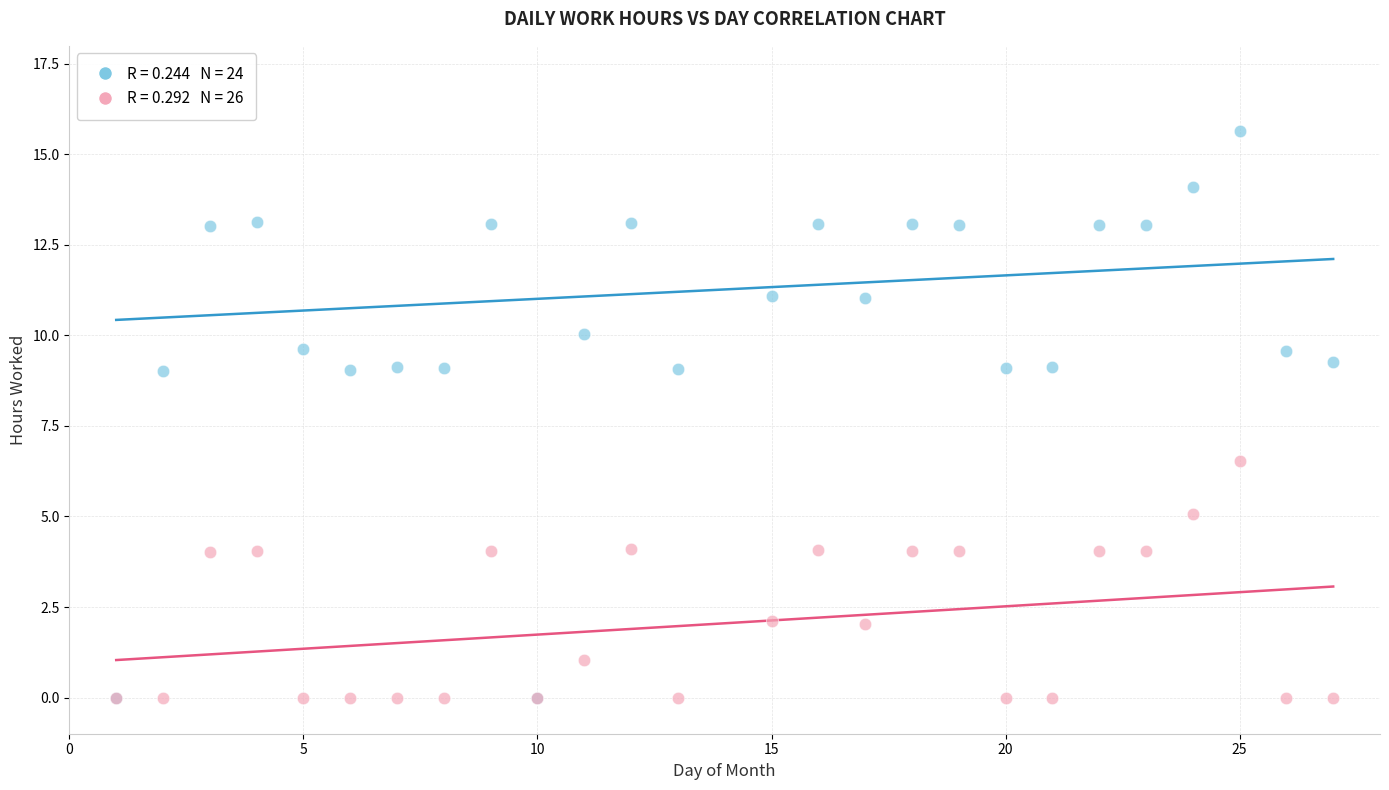

Across all series, what Y value is closest to 7?

6.5